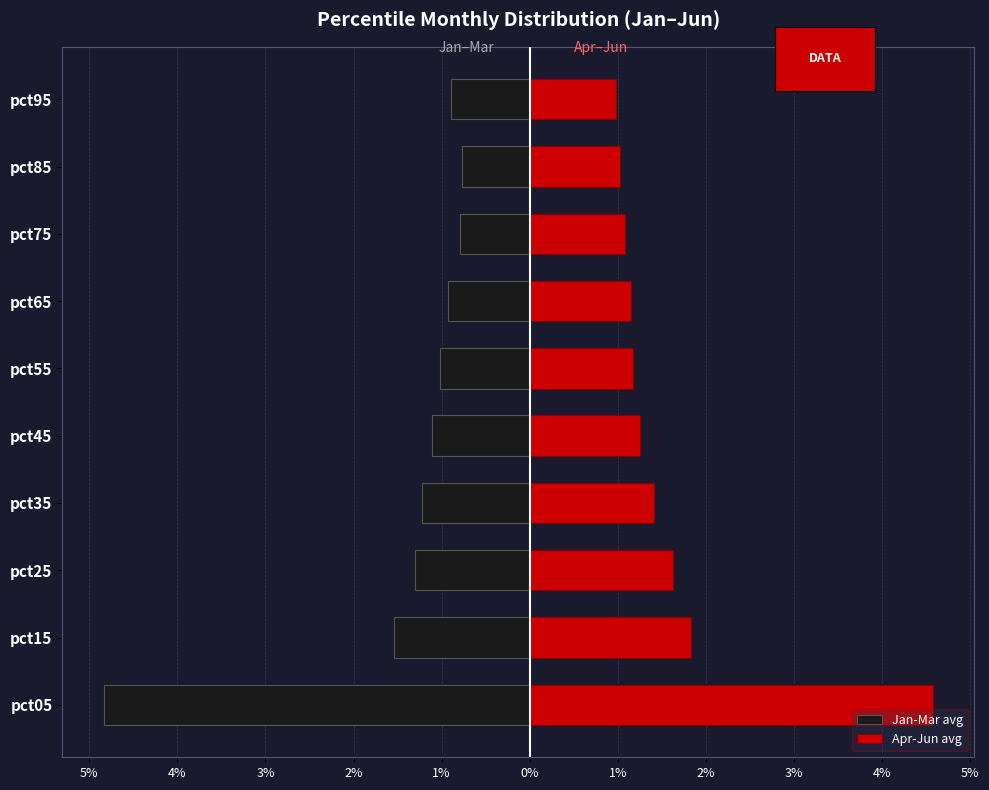

What value does the Apr-Jun avg series have at pct75?

1.1